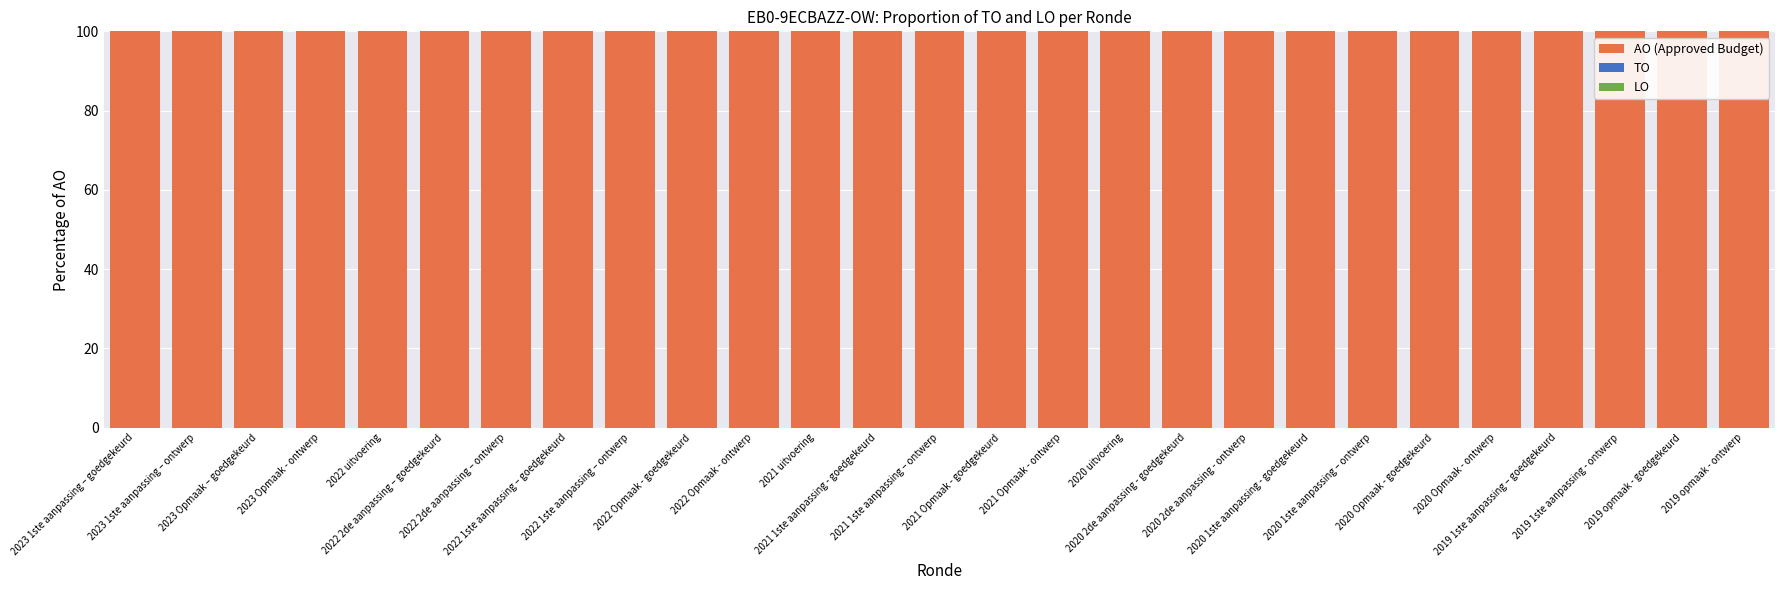

Which series has the largest range (max minus min)?

AO (Approved Budget)